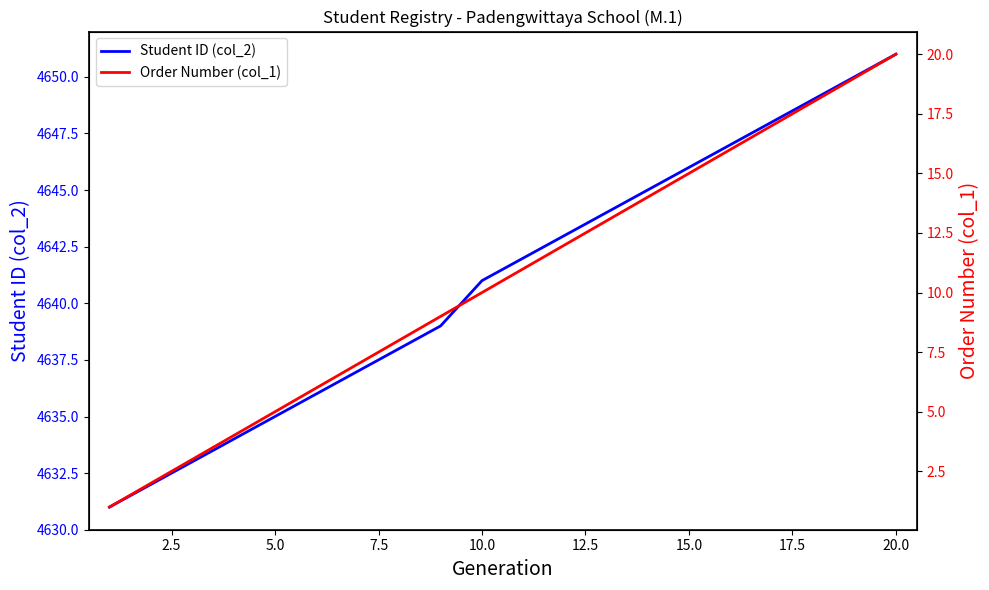

Reading left to right, extract all data points from this chart.

Student ID (col_2): 4631	4632	4633	4634	4635	4636	4637	4638	4639	4641	4642	4643	4644	4645	4646	4647	4648	4649	4650	4651
Order Number (col_1): 1	2	3	4	5	6	7	8	9	10	11	12	13	14	15	16	17	18	19	20